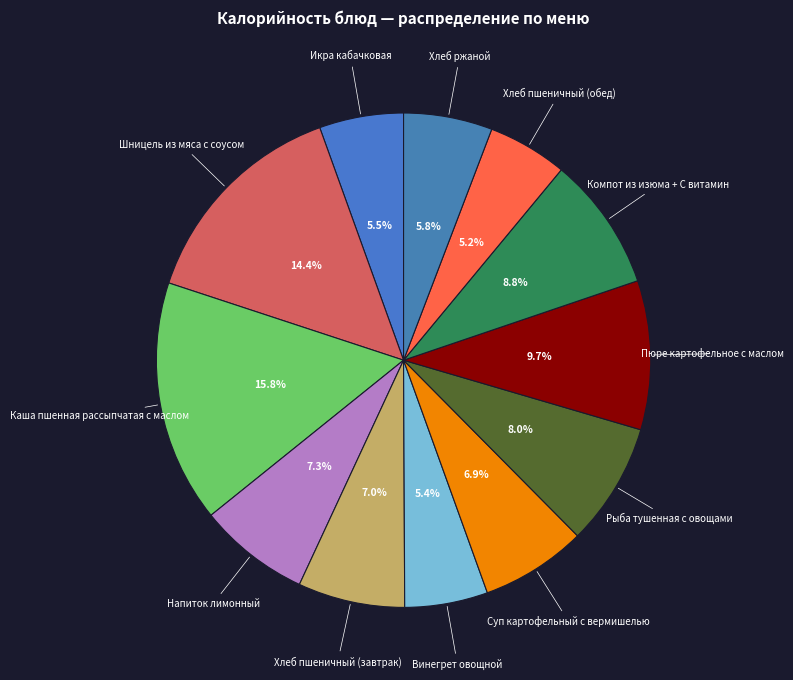

How many segments does this pie chart have?

12